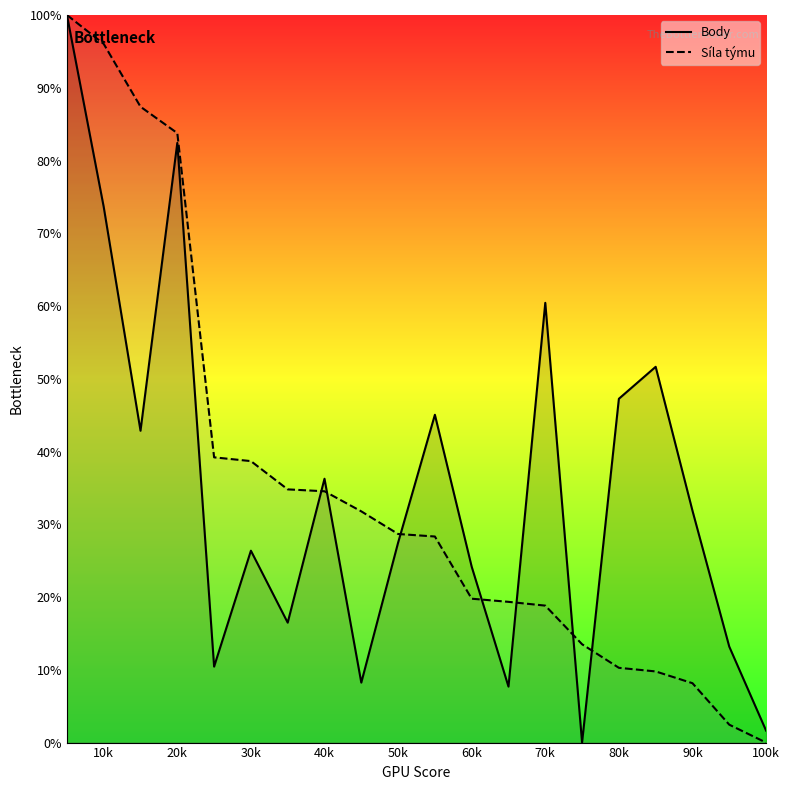

What is the sum of the Body values at 70k and 30k?

86.8